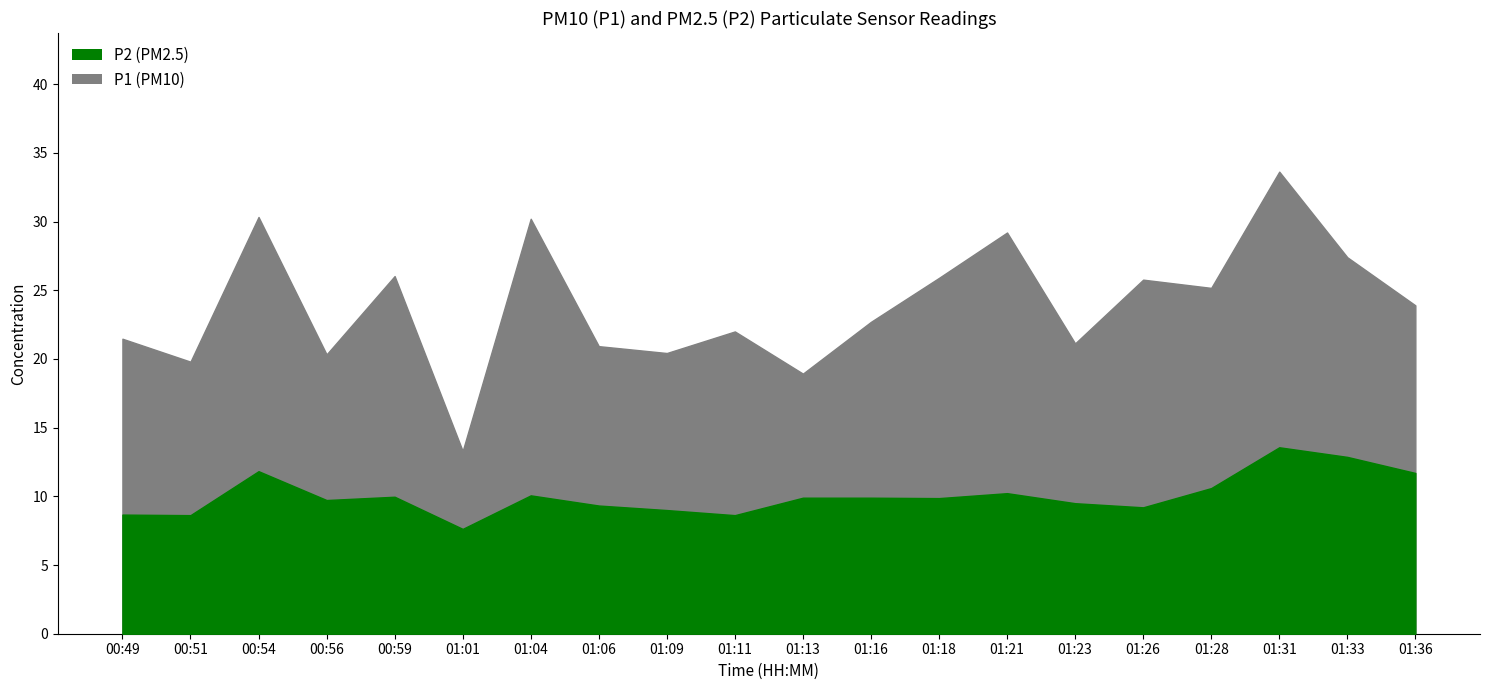

What is the average value of the P2 series?

10.0